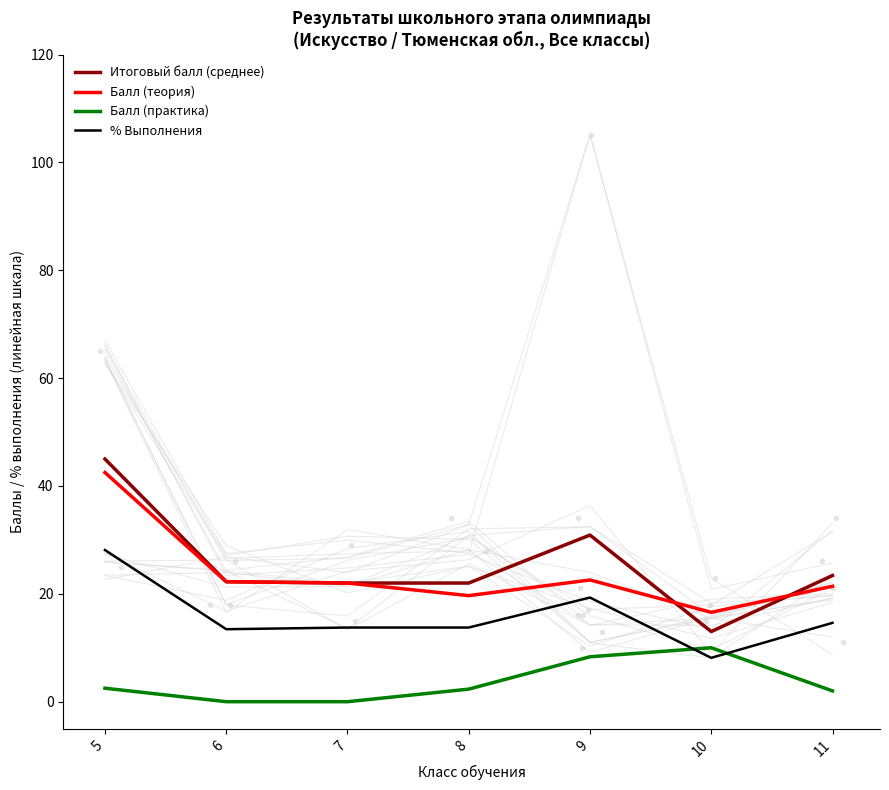

The value of Балл (практика) at 7 is 3.6. True or false?

False